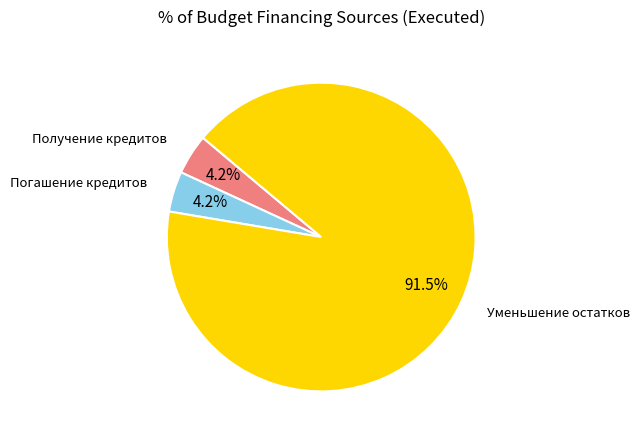

Between Уменьшение остатков and Погашение кредитов, which is larger?

Уменьшение остатков